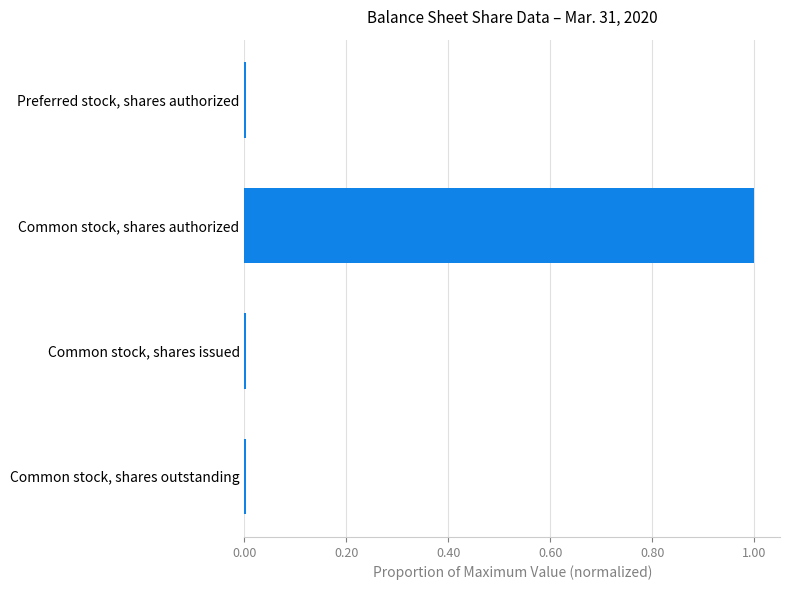

The chart shows a value of 0.0 at Common stock, shares issued. True or false?

True